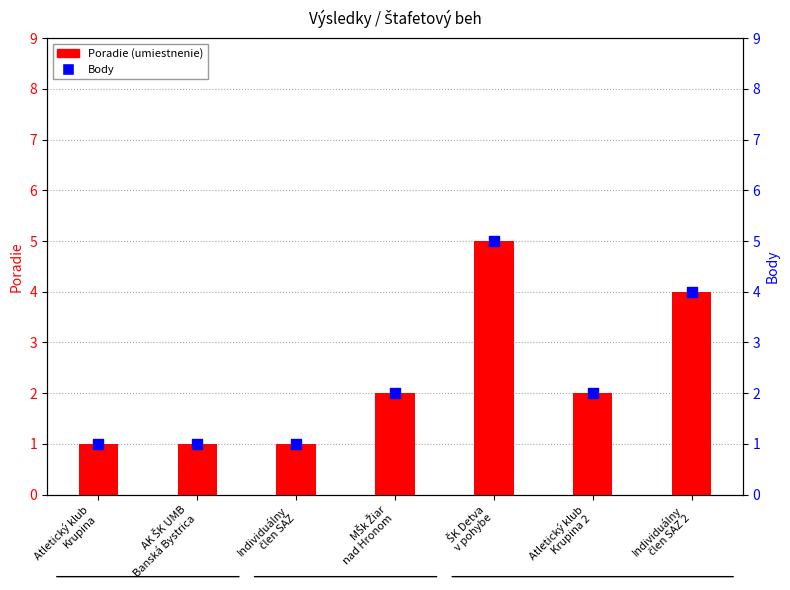

At which category is the sum across all series the highest?

ŠK Detva
v pohybe